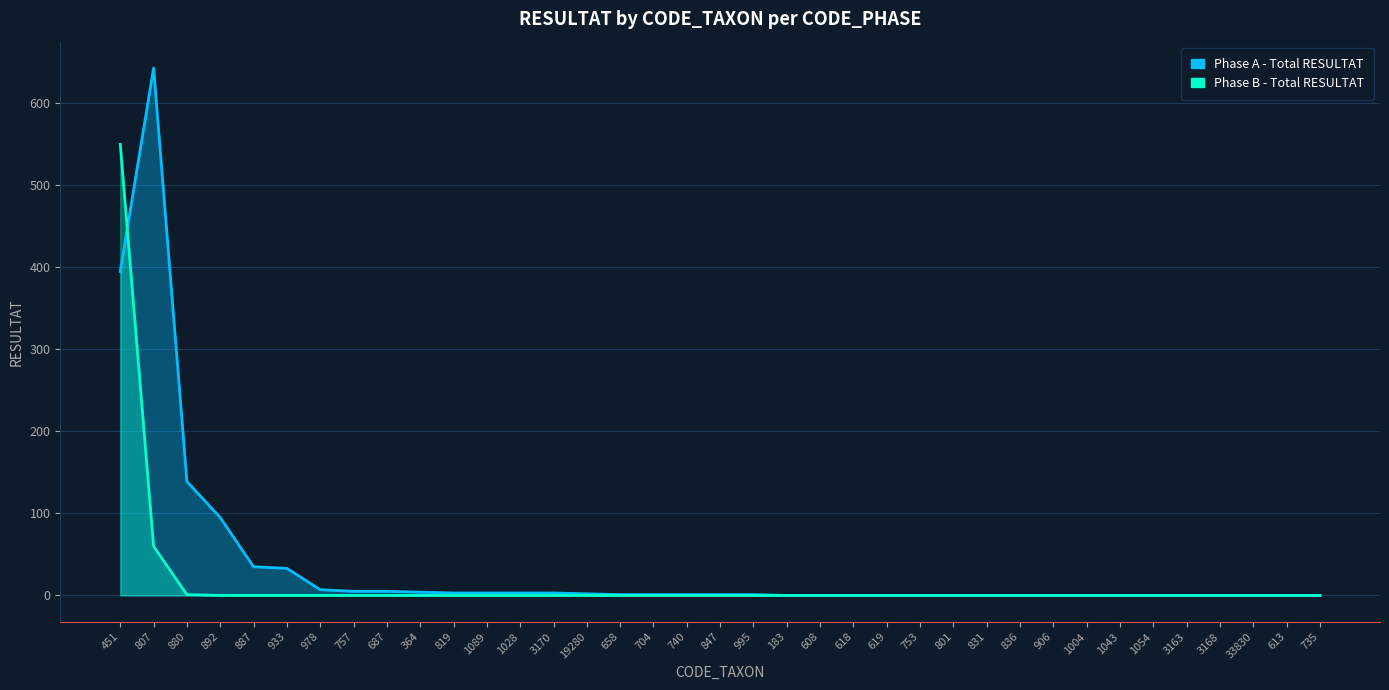

True or false: Phase B - Total RESULTAT has a value of 0 at 892.

True